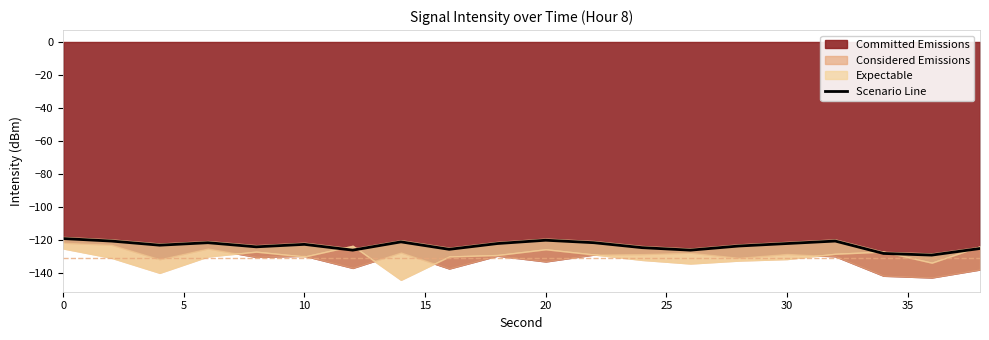

What is the highest value of the Scenario Line series?

-119.0